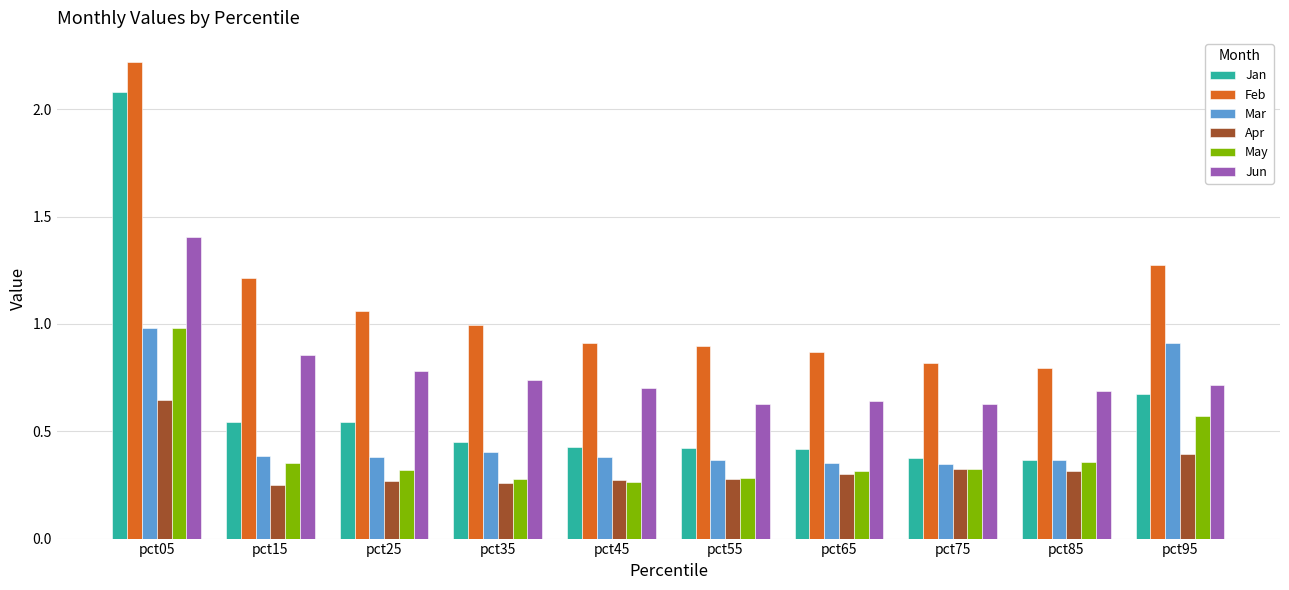

What is the sum of all Jun values?

7.8